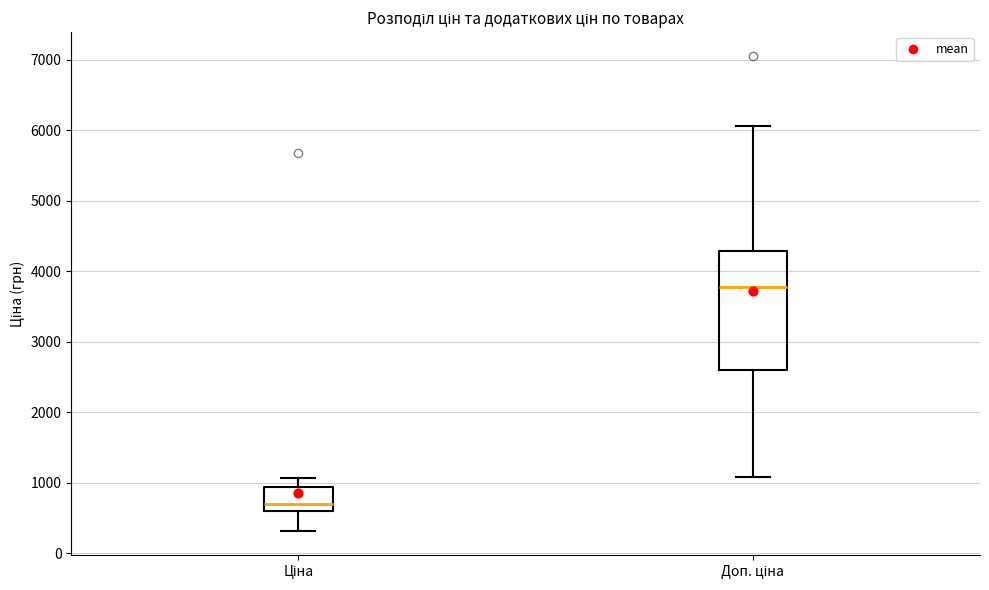

Reading left to right, transcribe this box plot: for each box, give where its median line is, the range the box spans, and where its two whiskers end, as read against the y-axis. The values are not printed on the chart, so give them approximately, as read against the axis.

Ціна: median 700, box 600 to 900, whiskers 300 to 1100
Доп. ціна: median 3800, box 2600 to 4300, whiskers 1100 to 6100